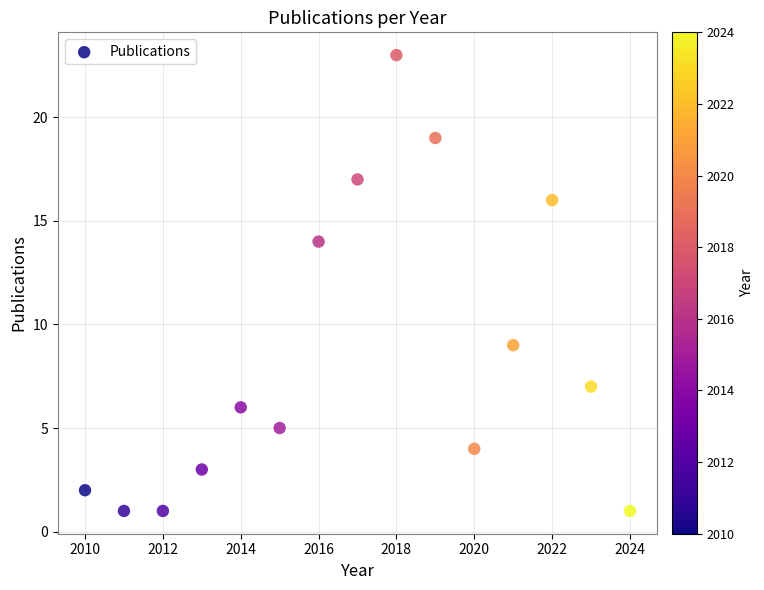

What is the range of X values (max minus min)?

14